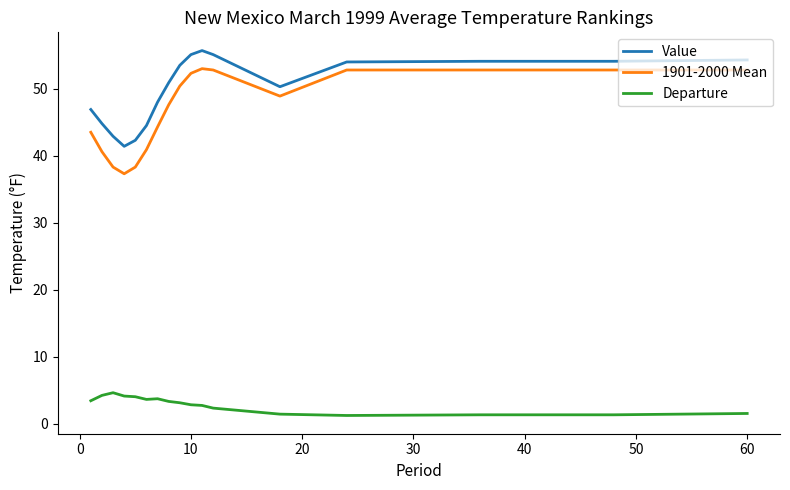

Count the number of categories in the chart.

17